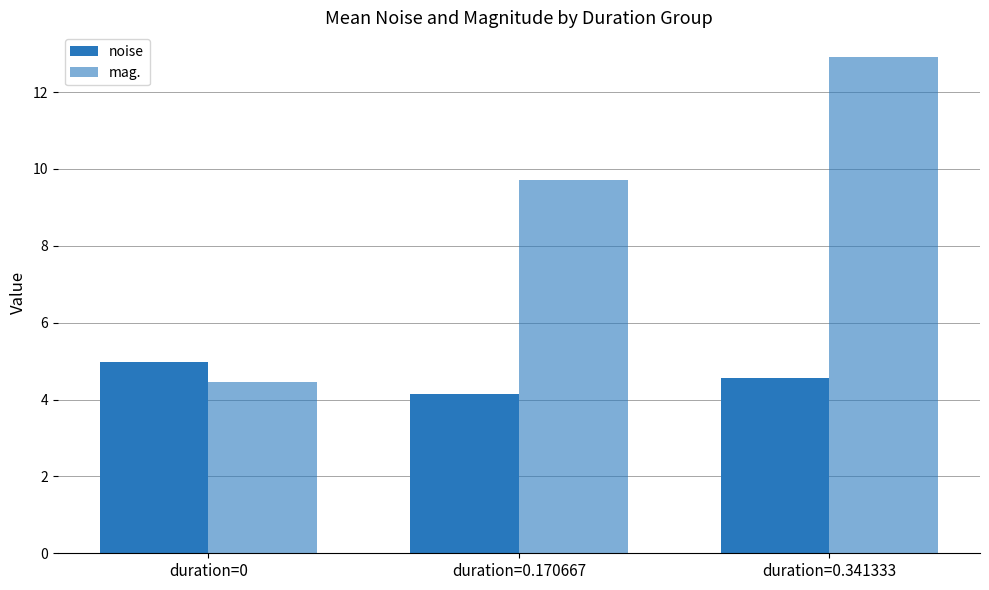

Which series has the largest range (max minus min)?

mag.